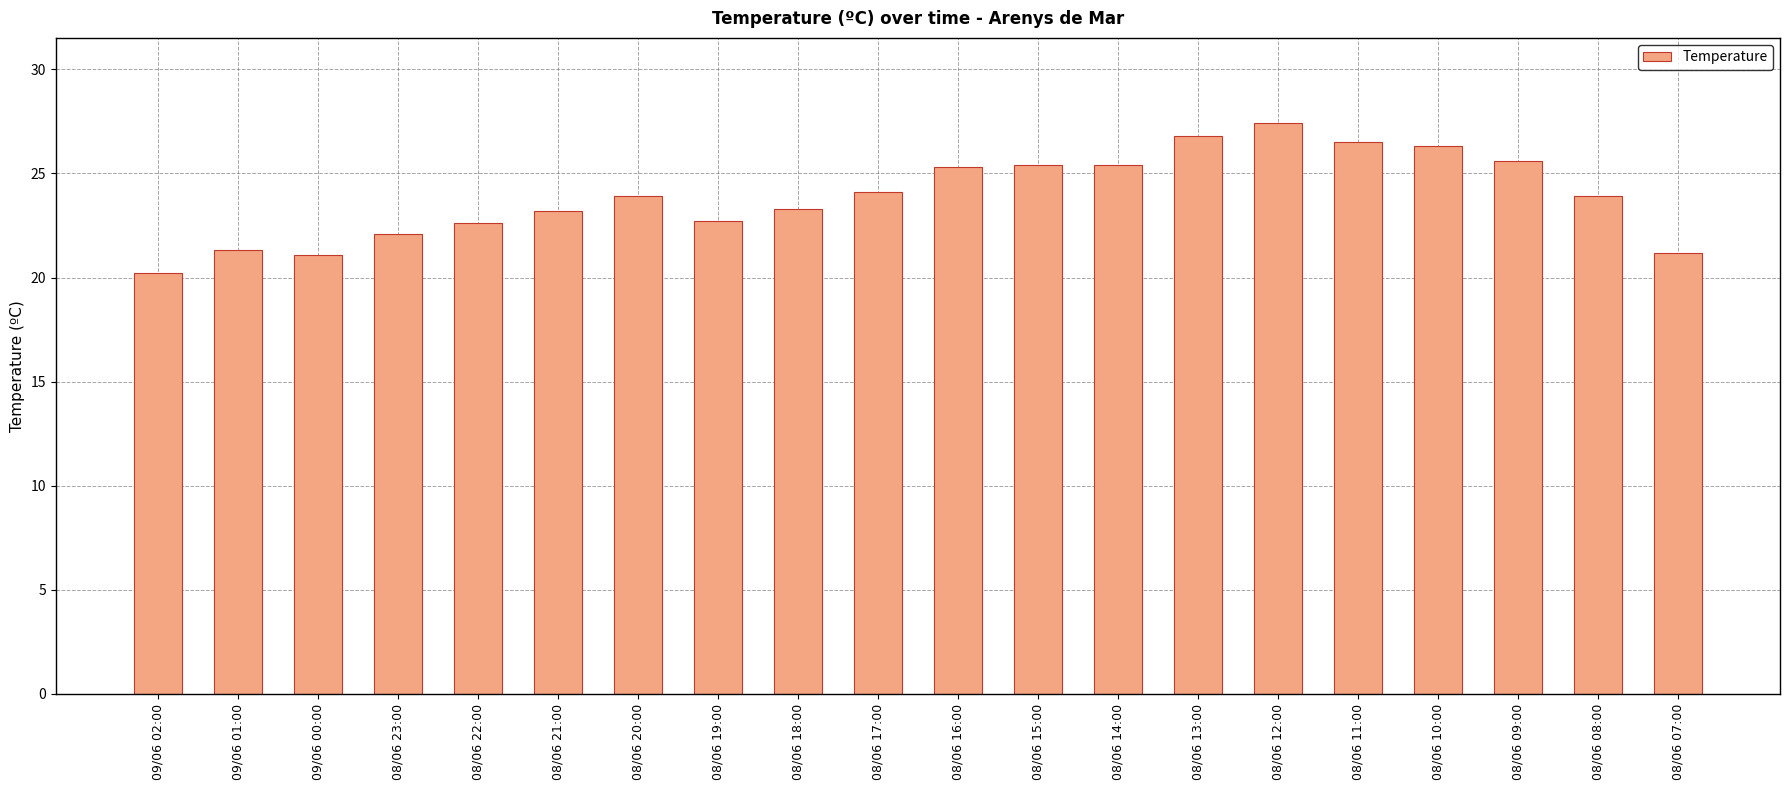

What is the label of the 6th bar from the right?

08/06 12:00